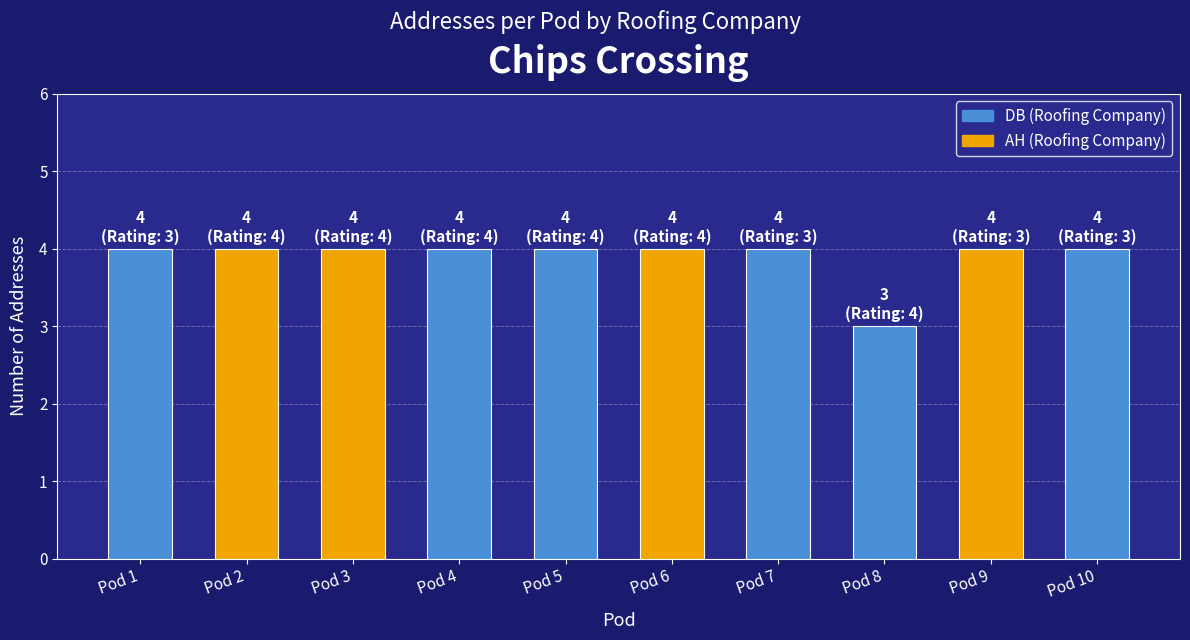

What is the sum of all values?

39